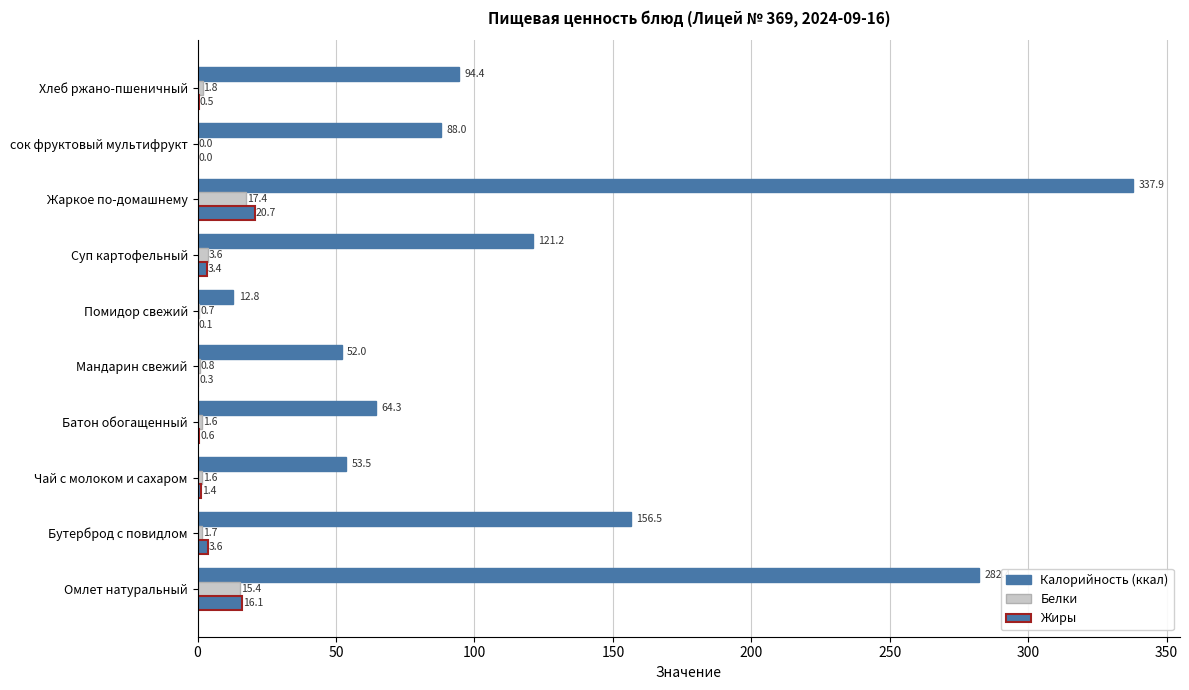

How many values in Белки are above zero?

9